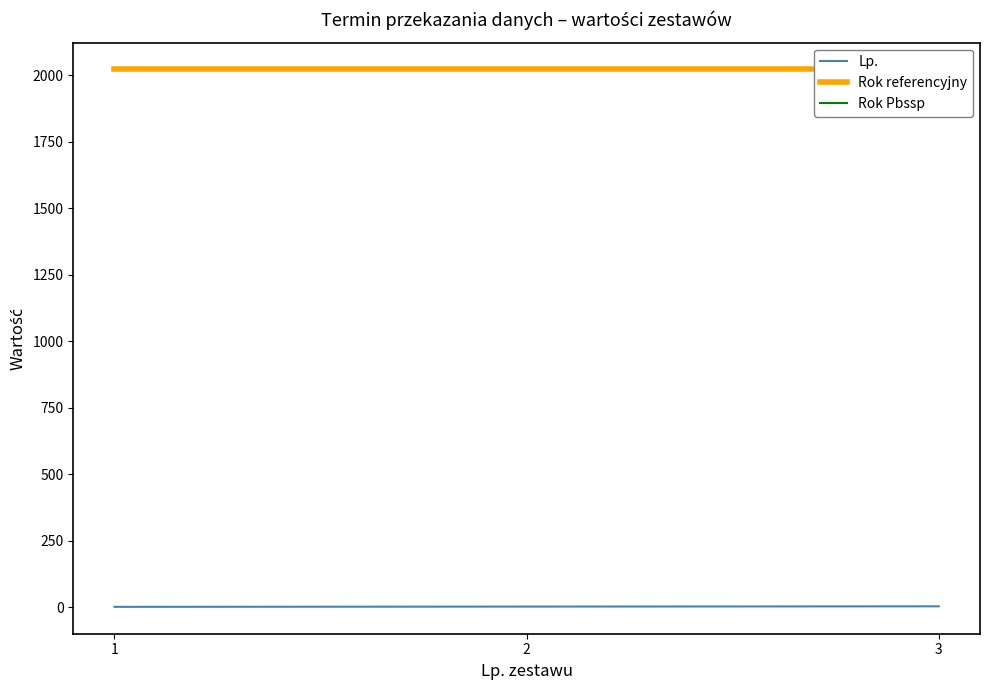

What is the value of the Lp. point at the 2nd from the left?

2